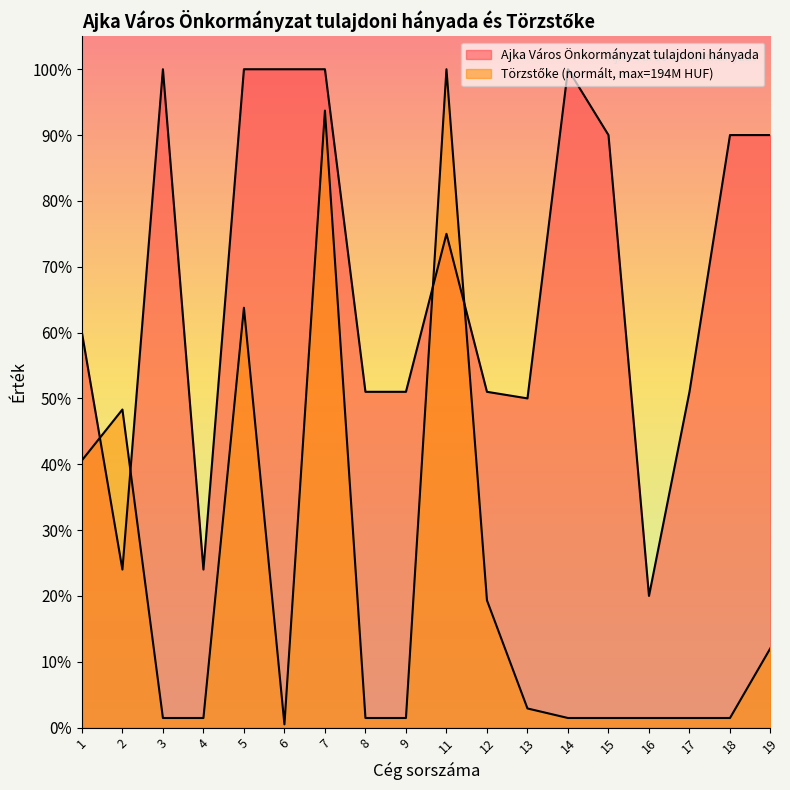

What is the value of the Ajka Város Önkormányzat tulajdoni hányada point at the 1st from the left?

0.6